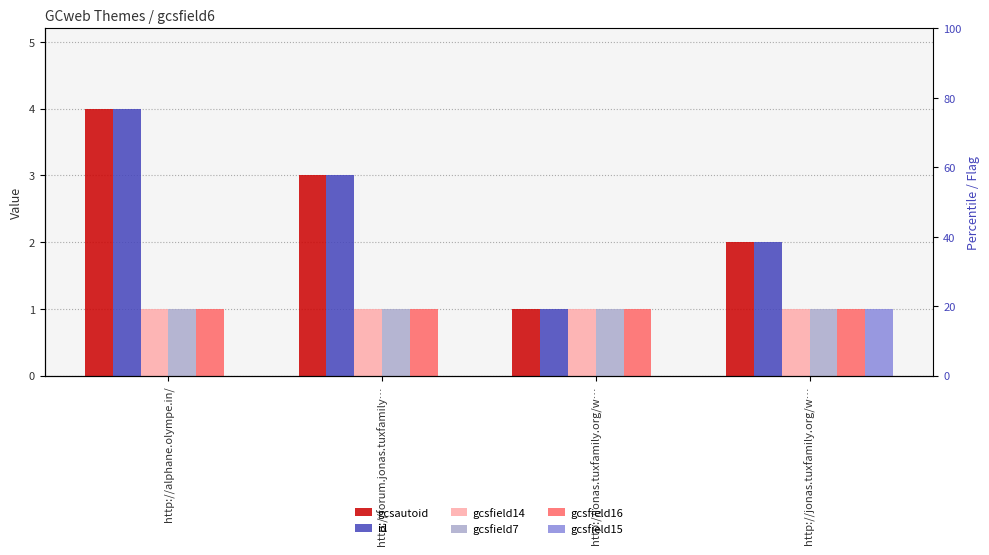

True or false: gcsautoid has a value of 1 at http://forum.jonas.tuxfamily….

False